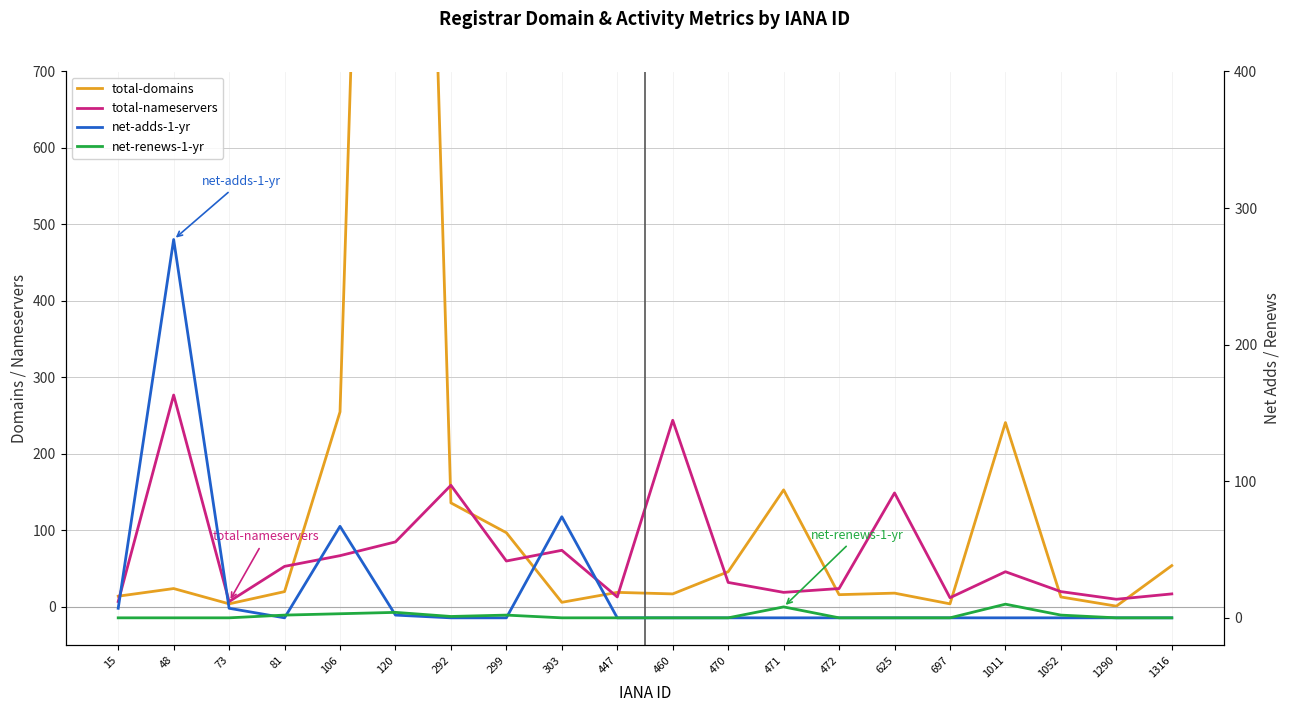

What are all the series names shown in the legend?

total-domains, total-nameservers, net-adds-1-yr, net-renews-1-yr